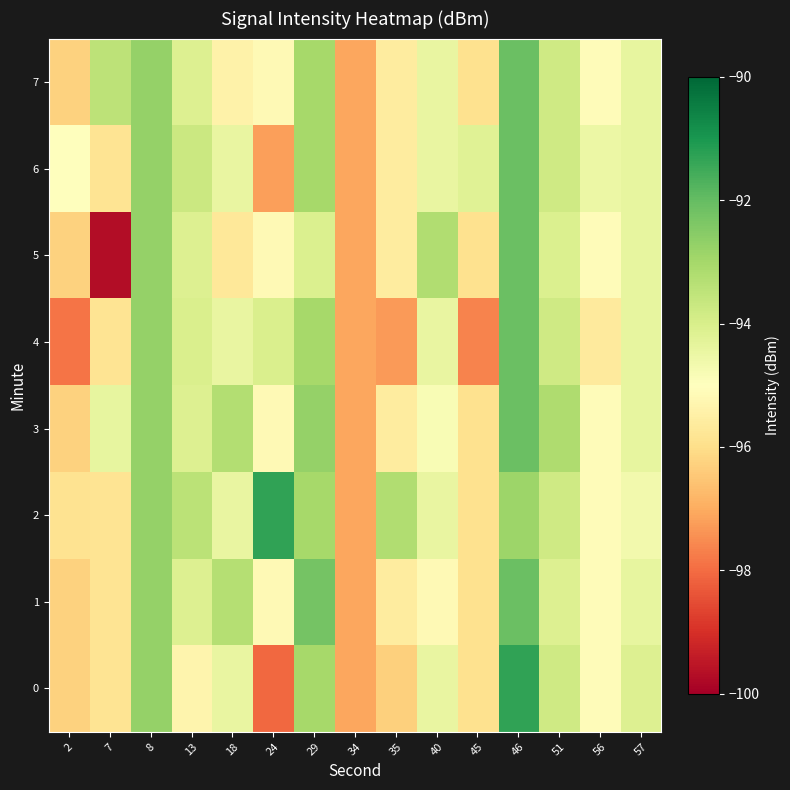

What is the maximum value shown in the chart?

-91.3